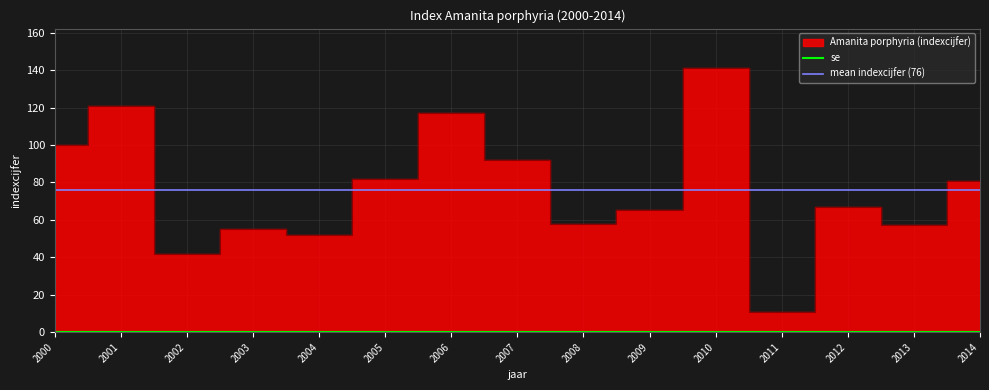

What is the ratio of the value at 2012 to the value at 2003?

1.2